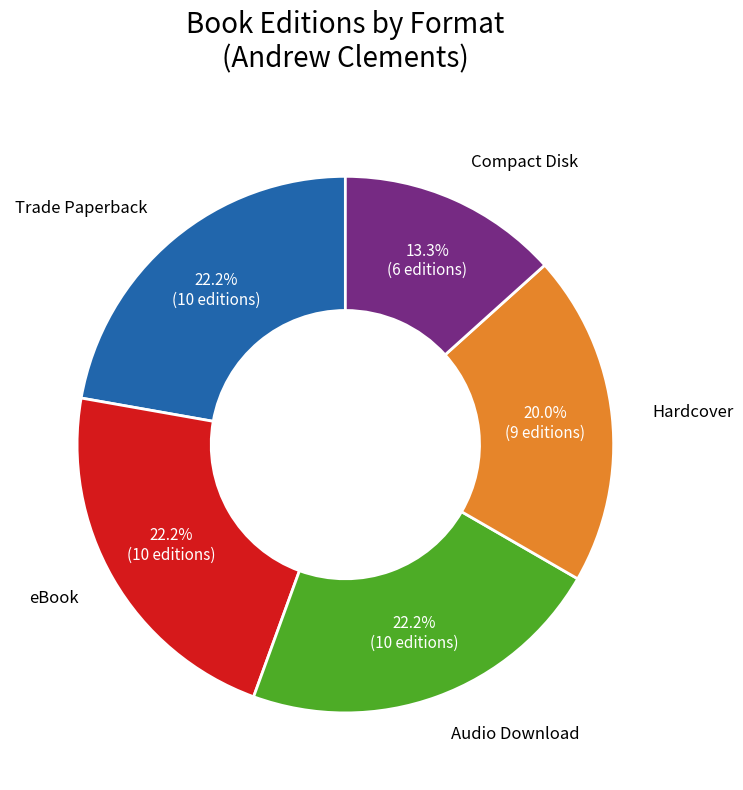

Is there any slice that represents more than half of the pie?

No